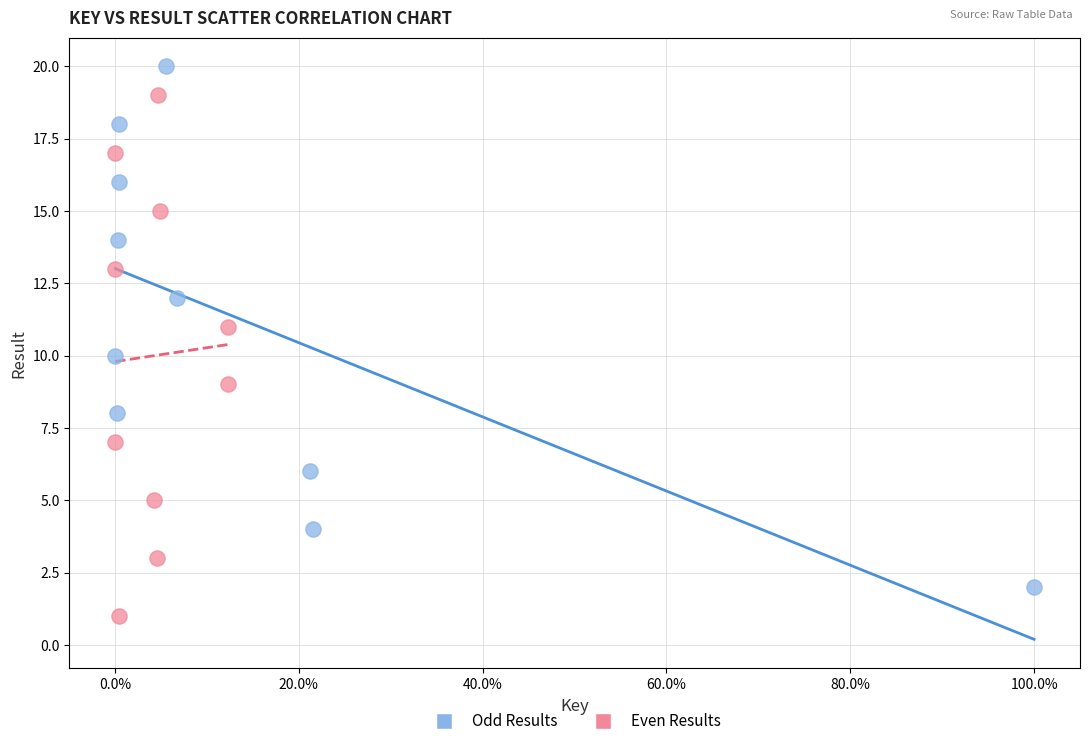

Which series contains the lowest Y value?

Even Results